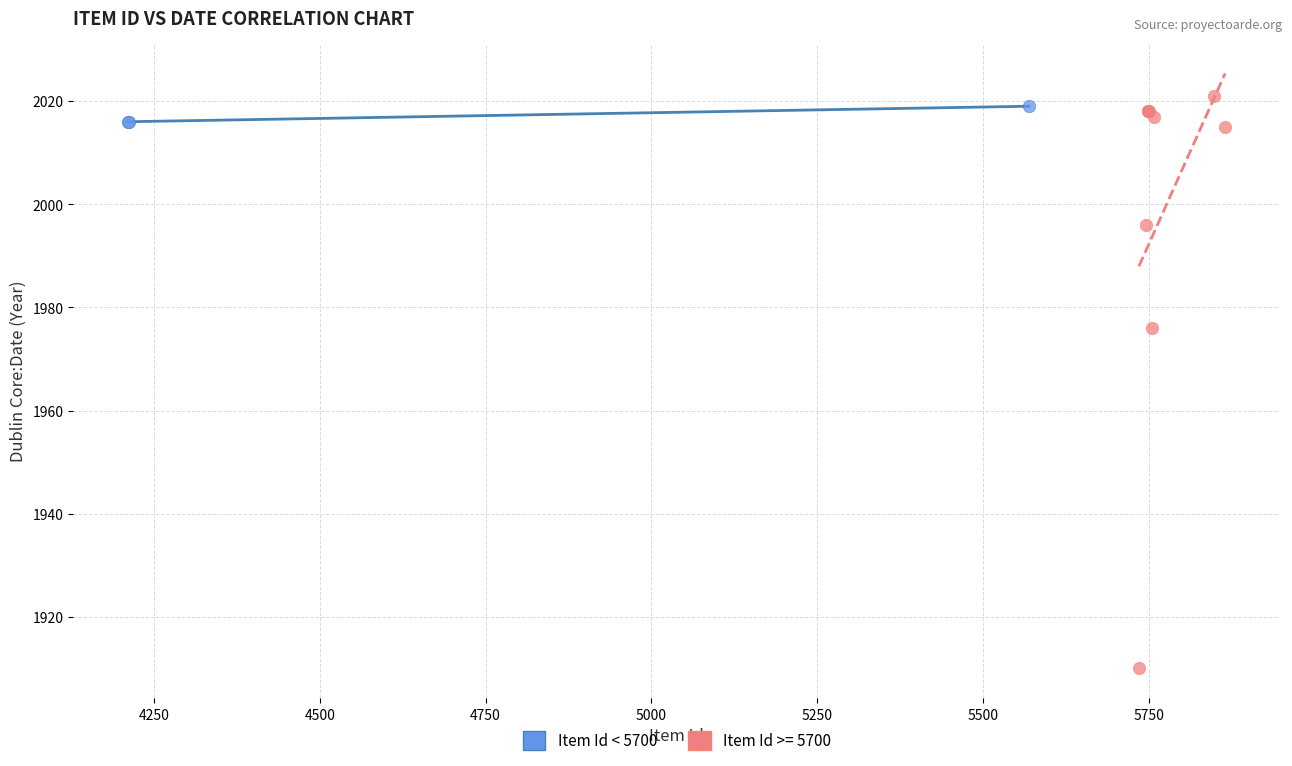

Which series has the widest spread of Y values?

Item Id >= 5700